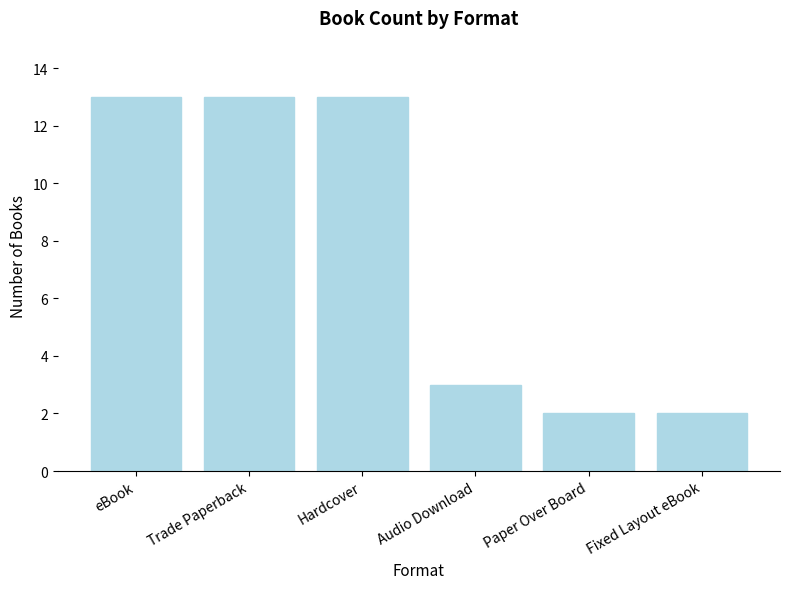

Is it true that the value at Fixed Layout eBook is 2?

True